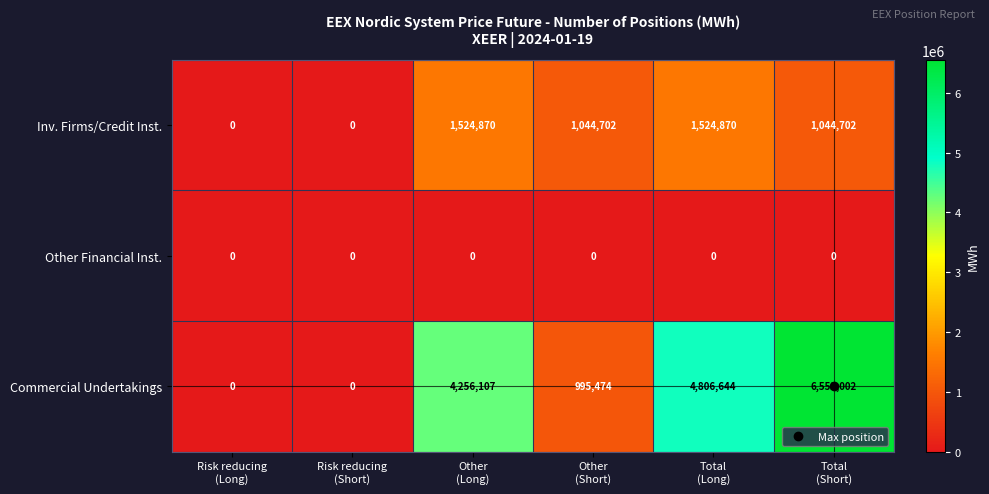

What is the highest value of the Commercial Undertakings series?

6552002